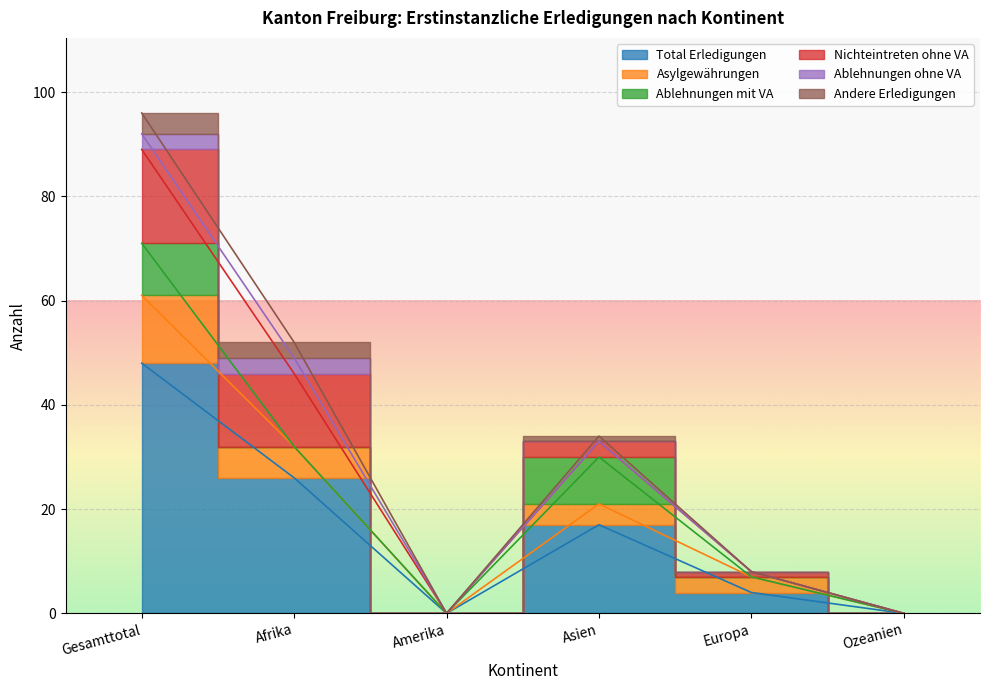

At which category is the sum across all series the highest?

Gesamttotal